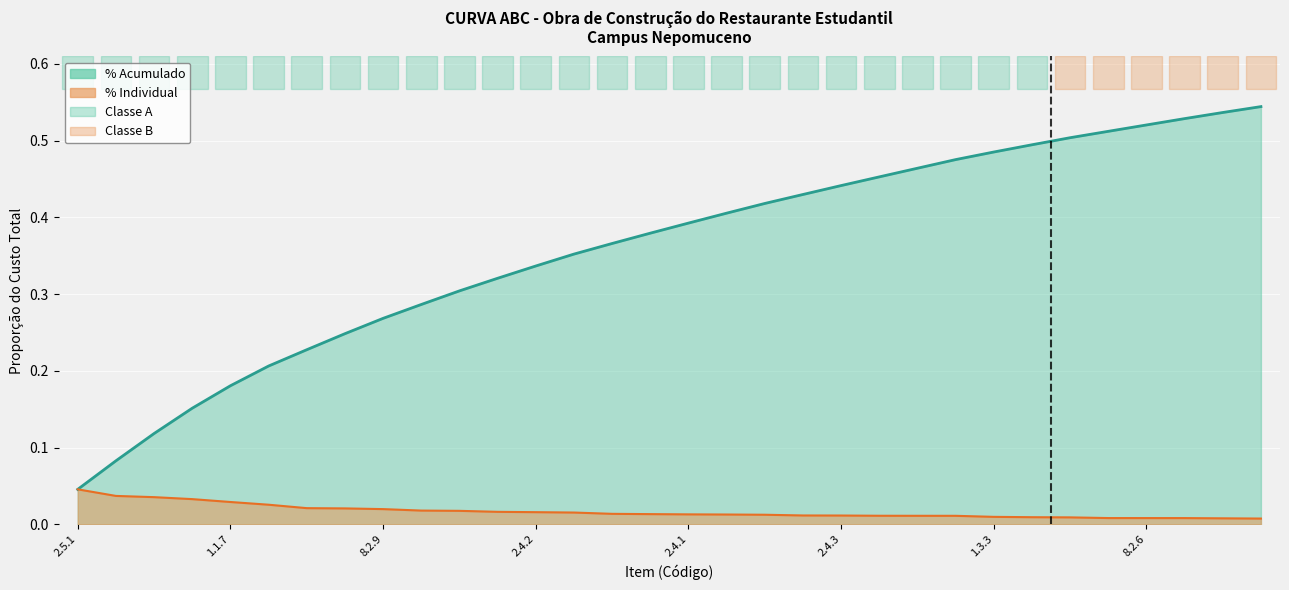

Which series changed the most between 6.3.25 and 4.3.3?

% Acumulado